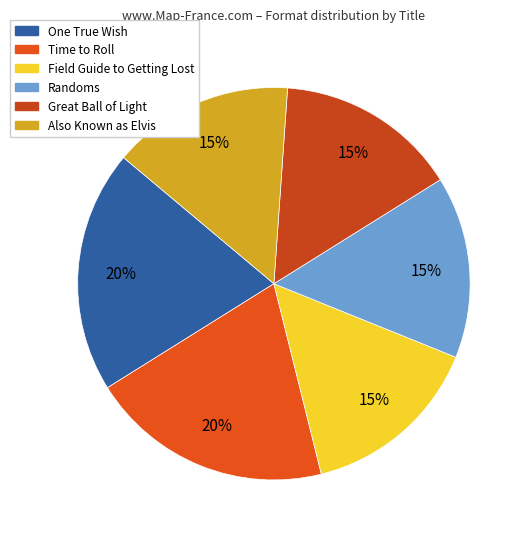

Is Field Guide to Getting Lost the majority of the pie?

No